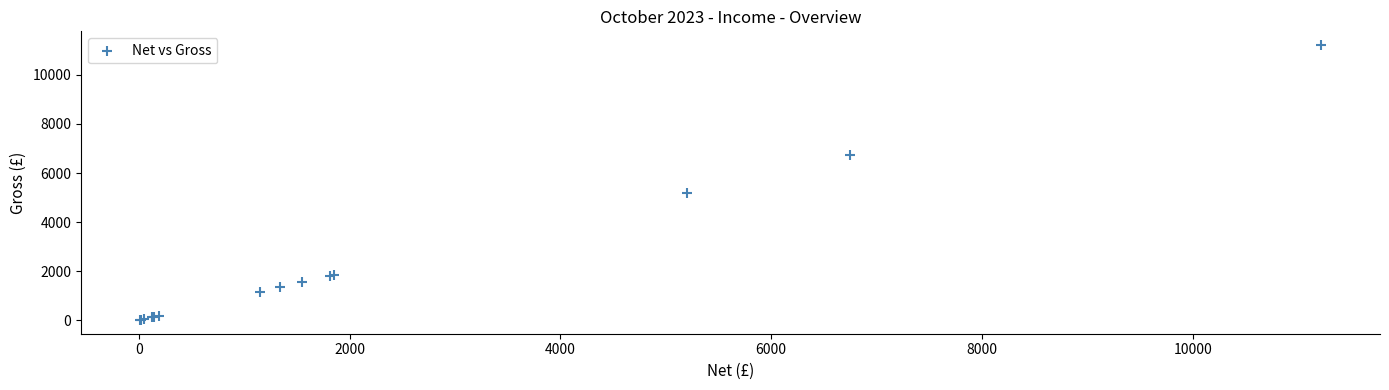

What Y value in the scatter plot is closest to 5613?

5205.1